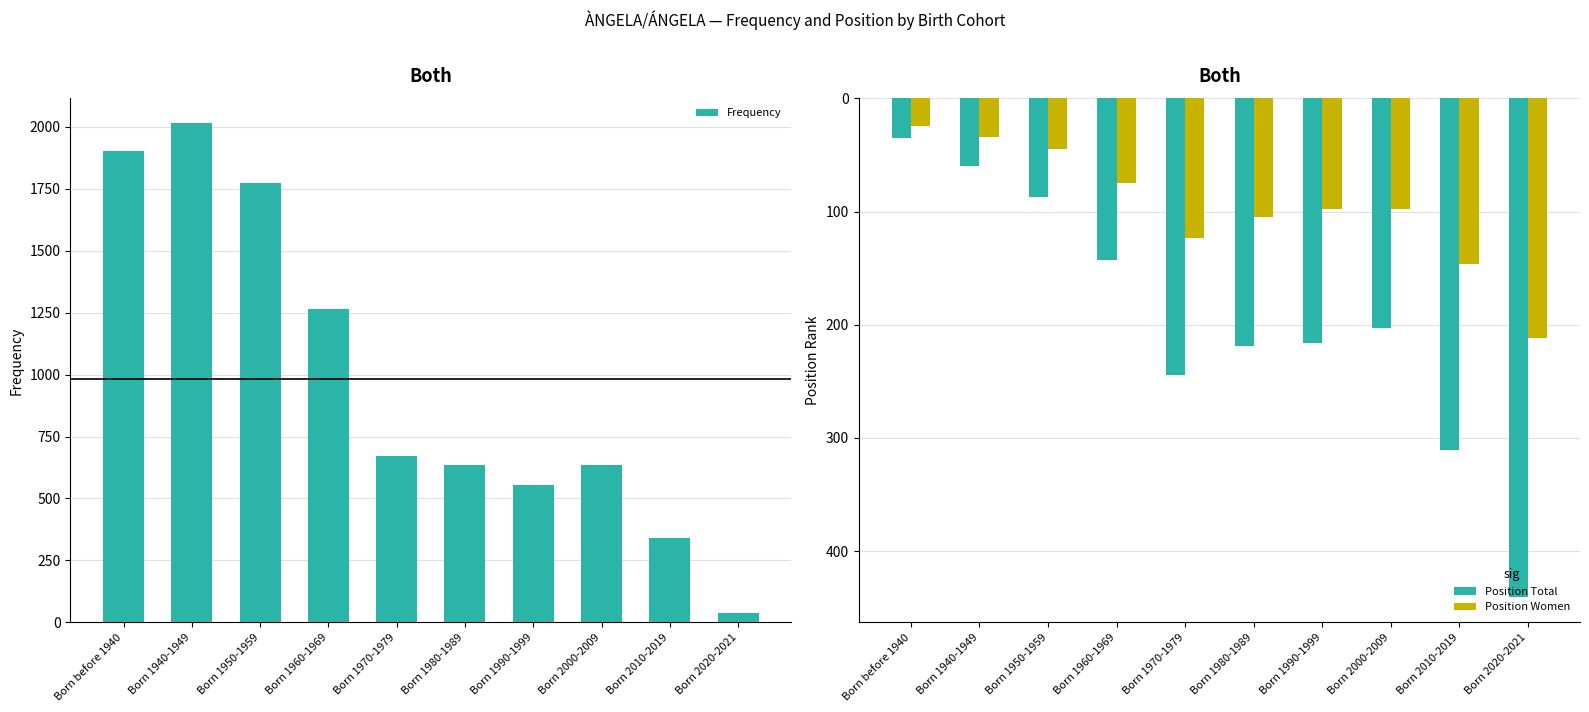

Rank the series by their maximum value, from highest to lowest.

Frequency, Position Total, Position Women